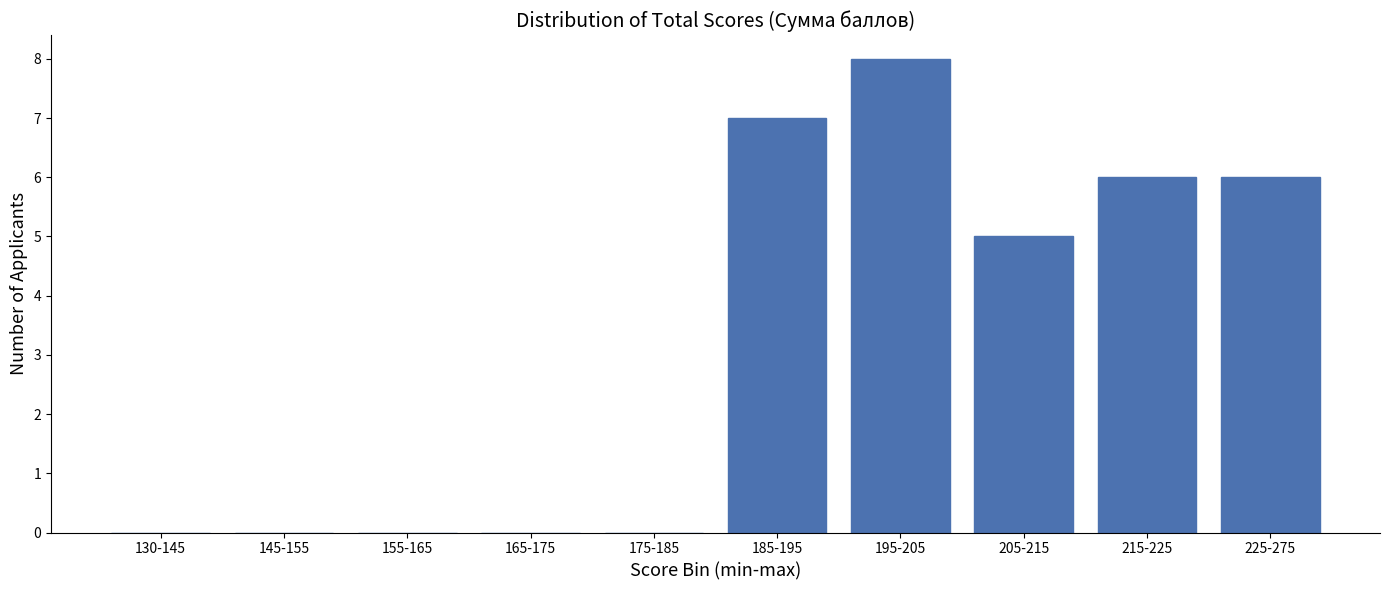

Reading left to right, transcribe all the data shown in this chart.

130-145=0	145-155=0	155-165=0	165-175=0	175-185=0	185-195=7	195-205=8	205-215=5	215-225=6	225-275=6